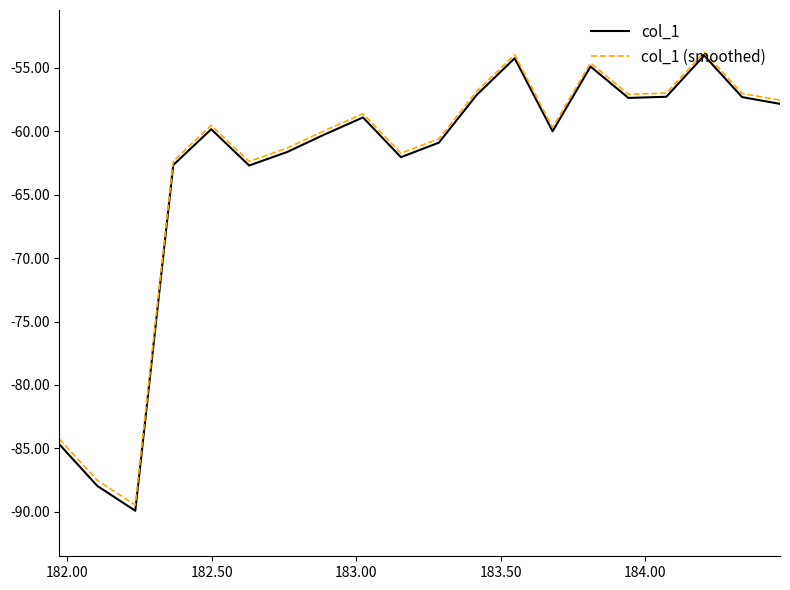

What is the average value of the col_1 series?

-63.1